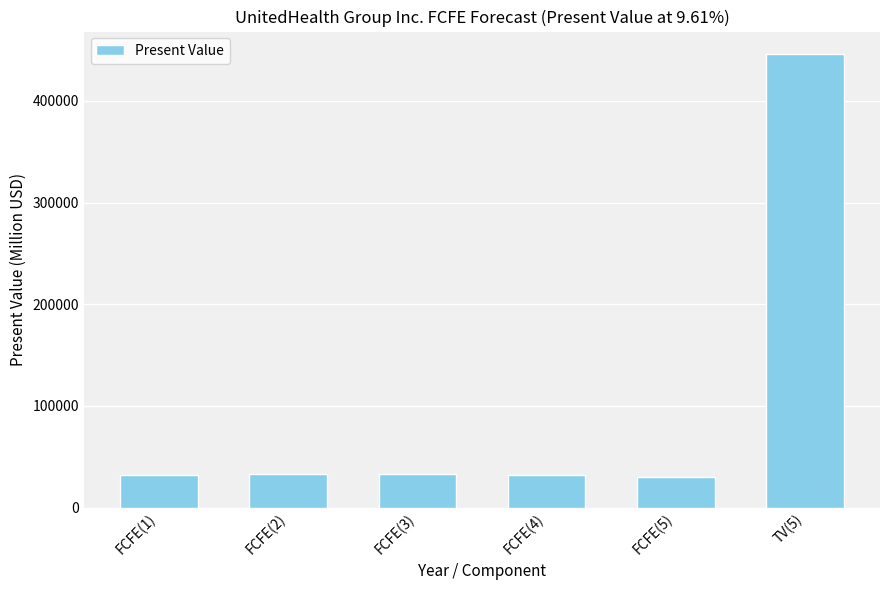

What is the change in value from FCFE(1) to FCFE(4)?

+262